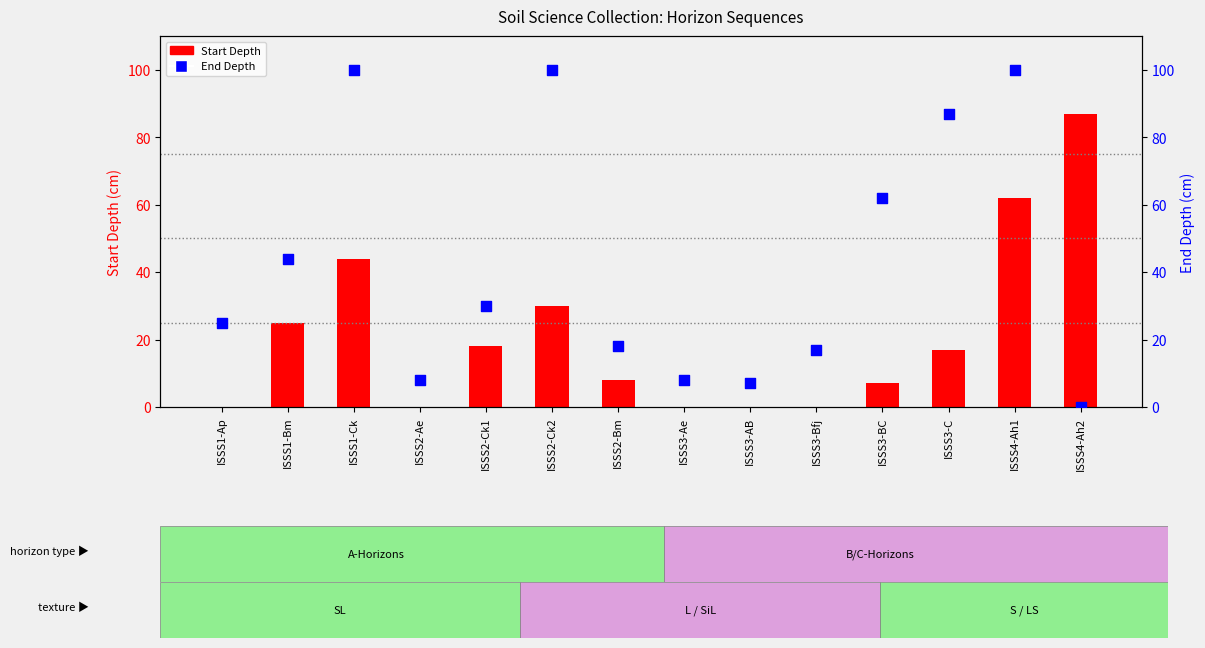

At which category is the sum across all series the highest?

ISSS4-Ah1